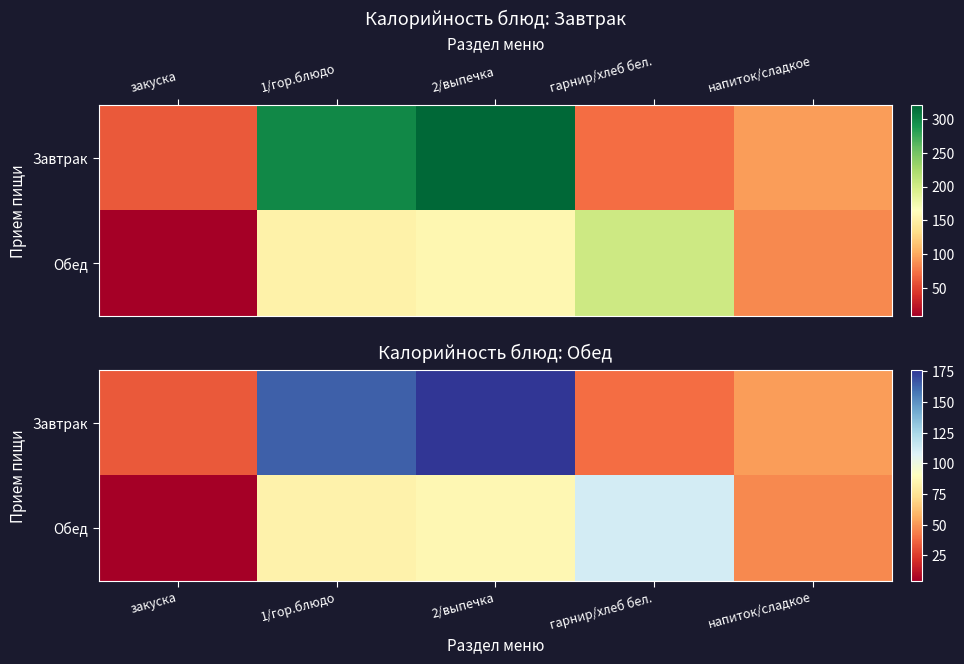

Which series has the largest total across all categories?

Завтрак